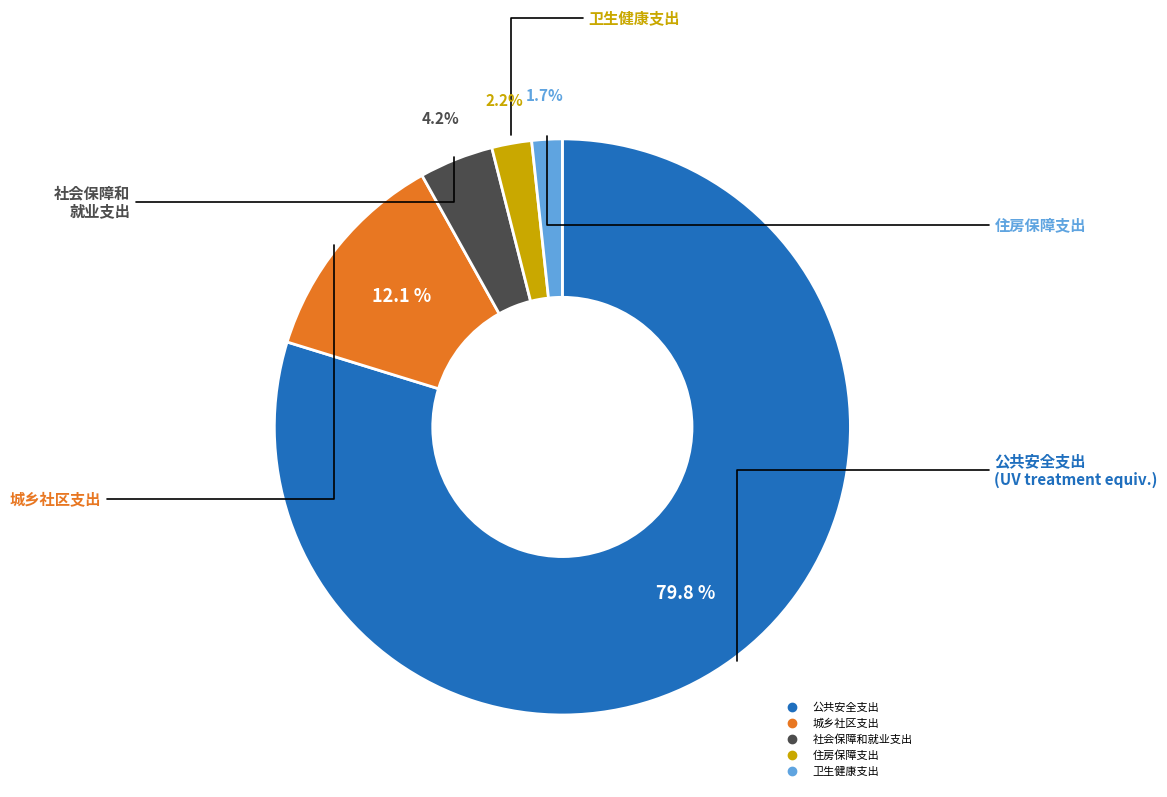

Is the sum of 住房保障支出 and 公共安全支出 greater than half?

Yes